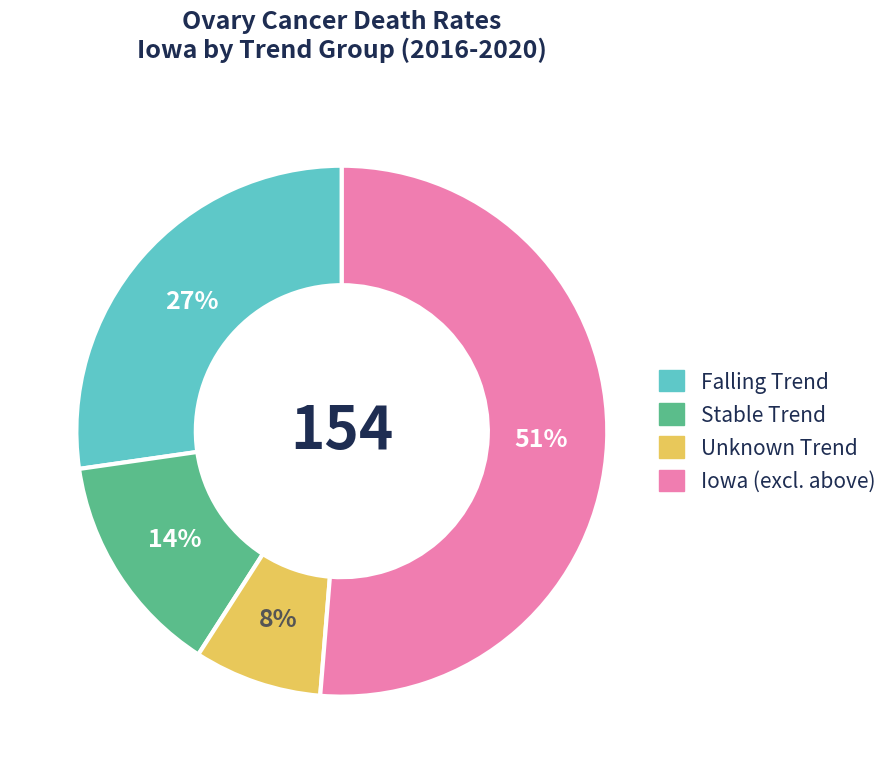

Is there a majority slice in this chart?

Yes